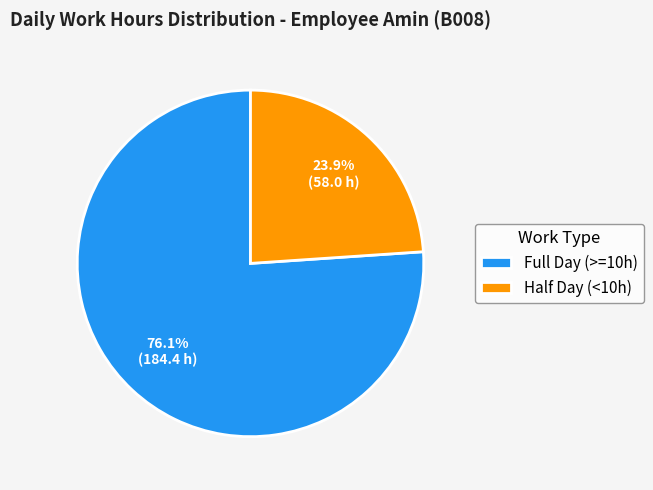

What is the ratio of the value at Half Day (<10h) to the value at Full Day (>=10h)?

0.3